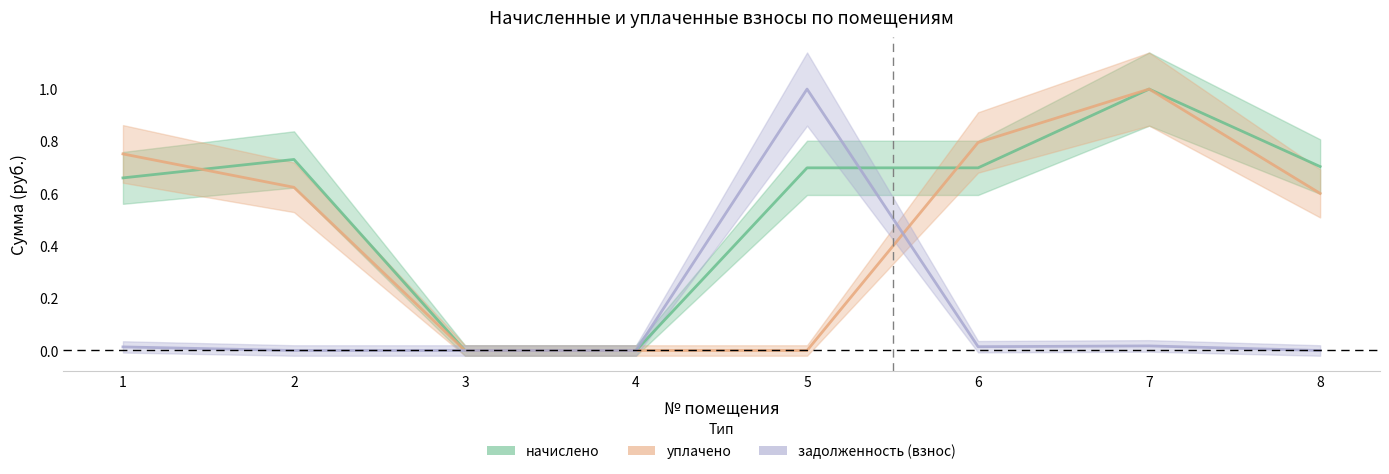

What is the average value of the начислено series?

0.6